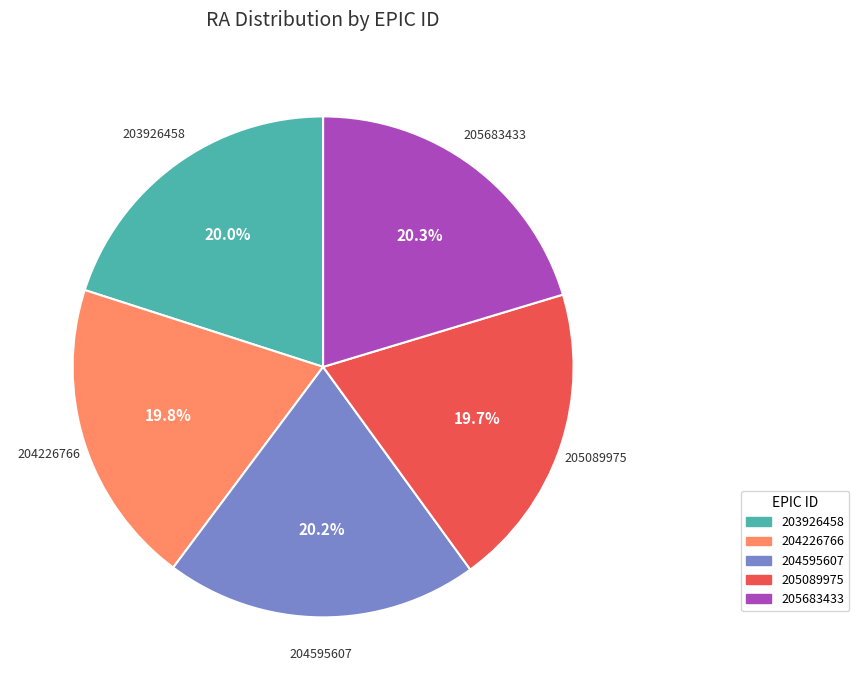

What is the ratio of the value at 203926458 to the value at 205683433?

1.0